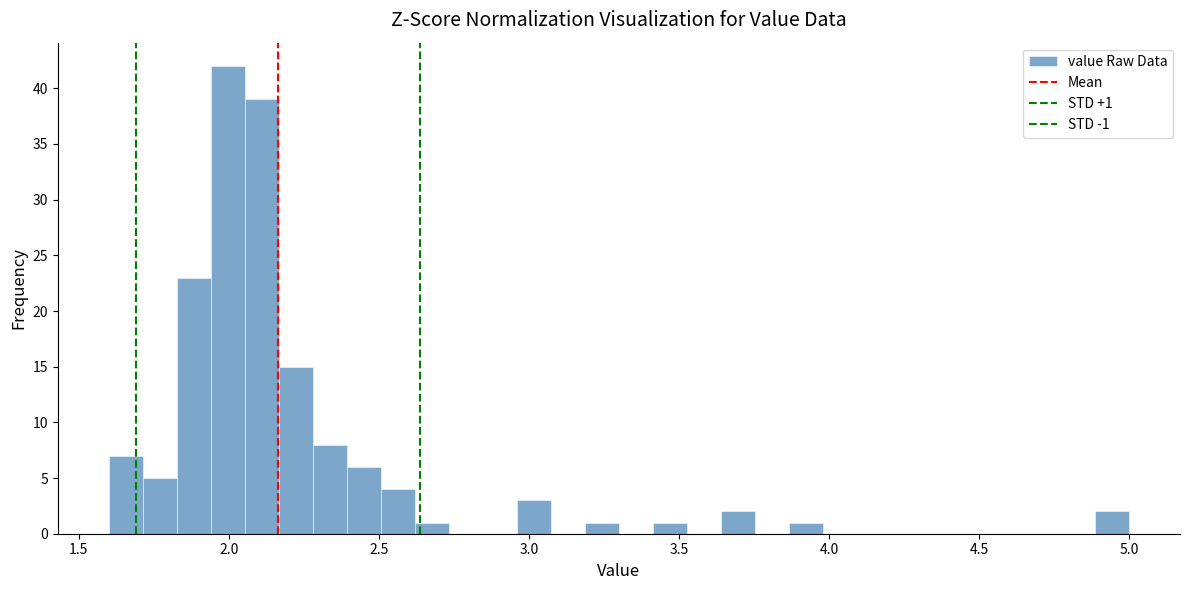

Read against the x-axis, roughly where is the centre of the tallest bar?

2.00